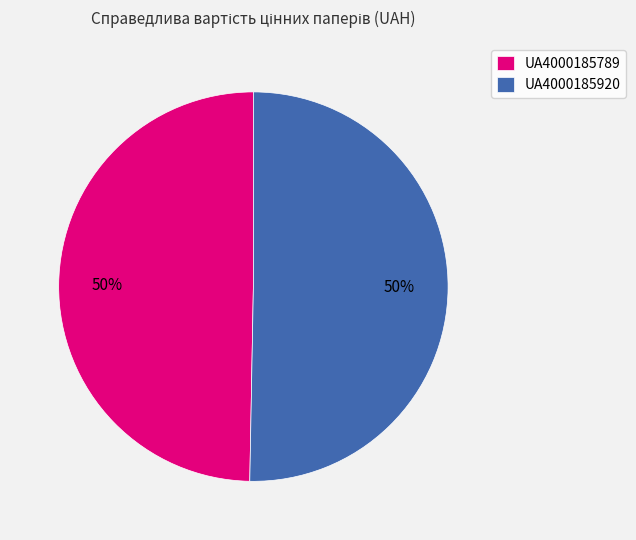

Is it true that UA4000185789 is 61% of the pie?

False